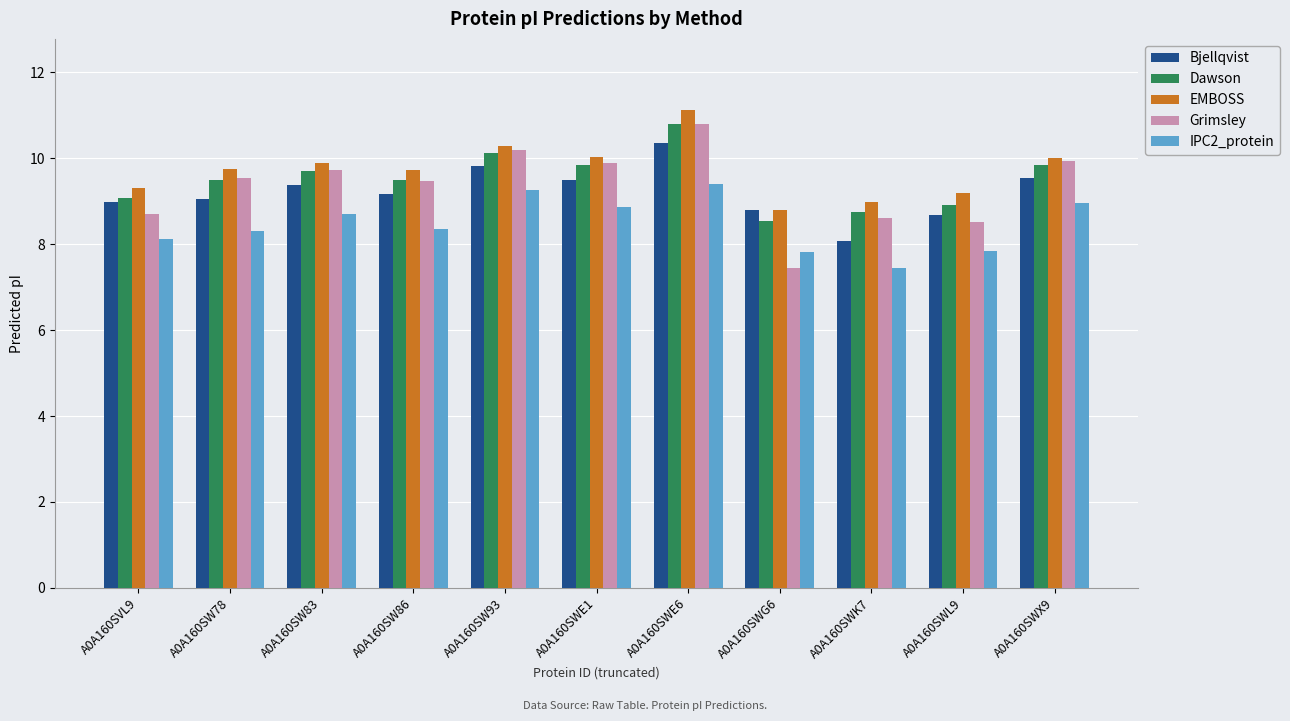

What is the value of the Grimsley bar at the 2nd from the left?

9.5